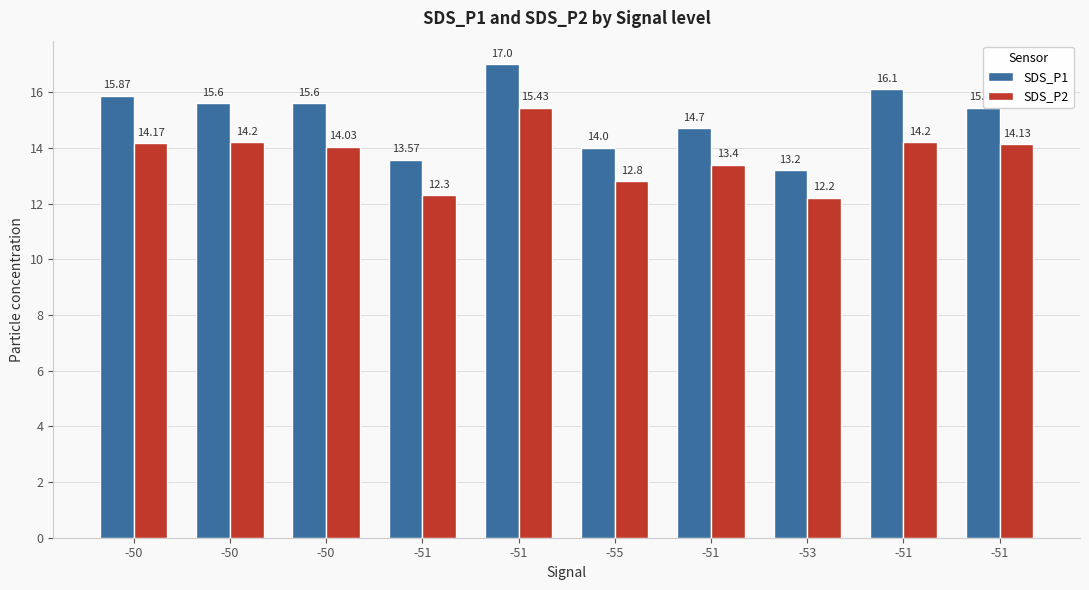

How many bars are there in each group?

2